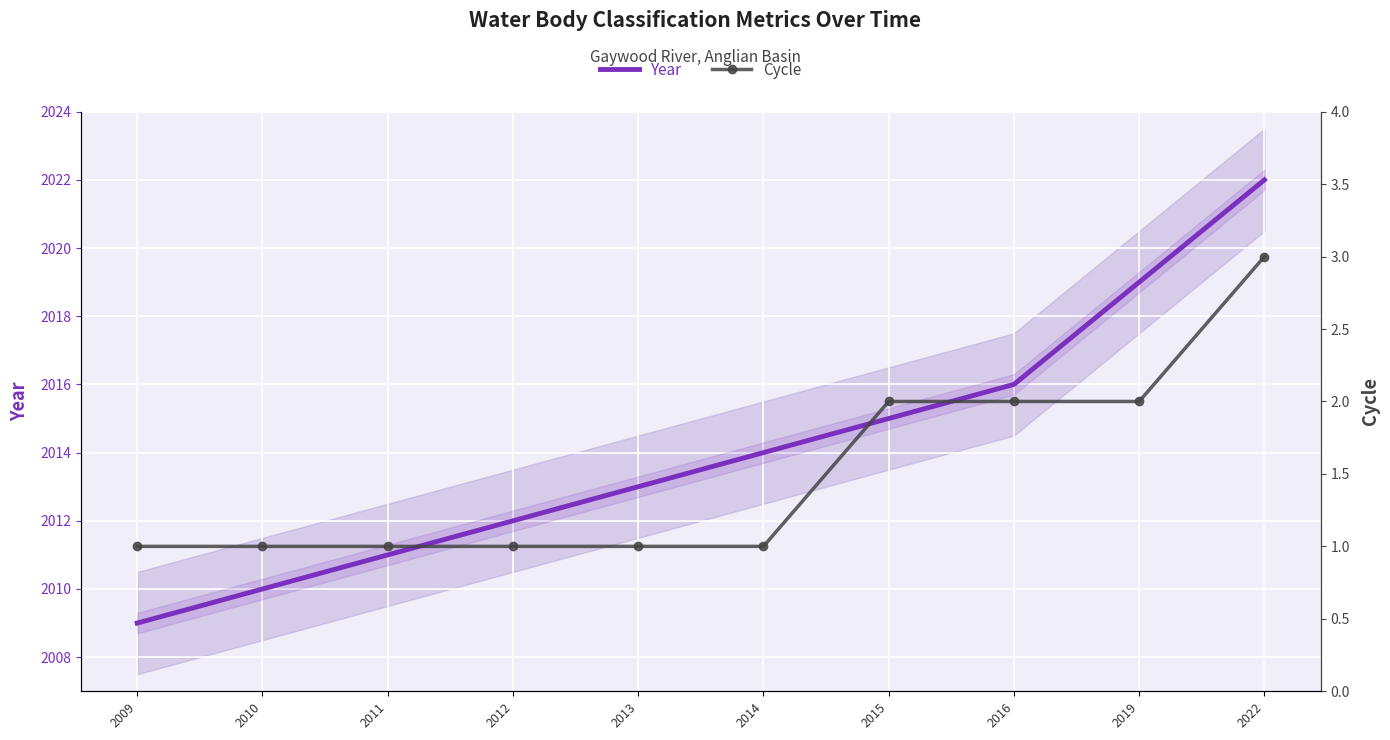

What are all the series names shown in the legend?

Year, Cycle